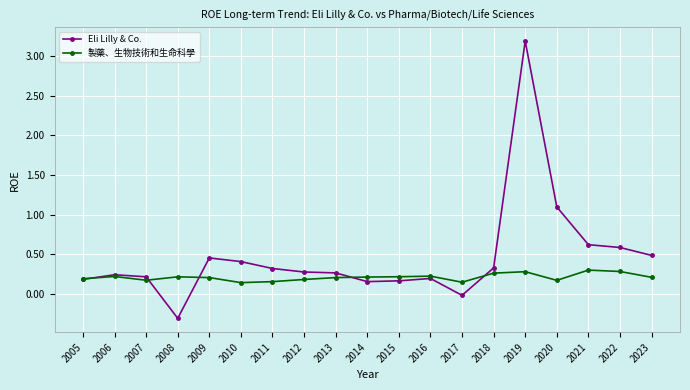

True or false: Eli Lilly & Co. has a value of 1.1 at 2020.

True